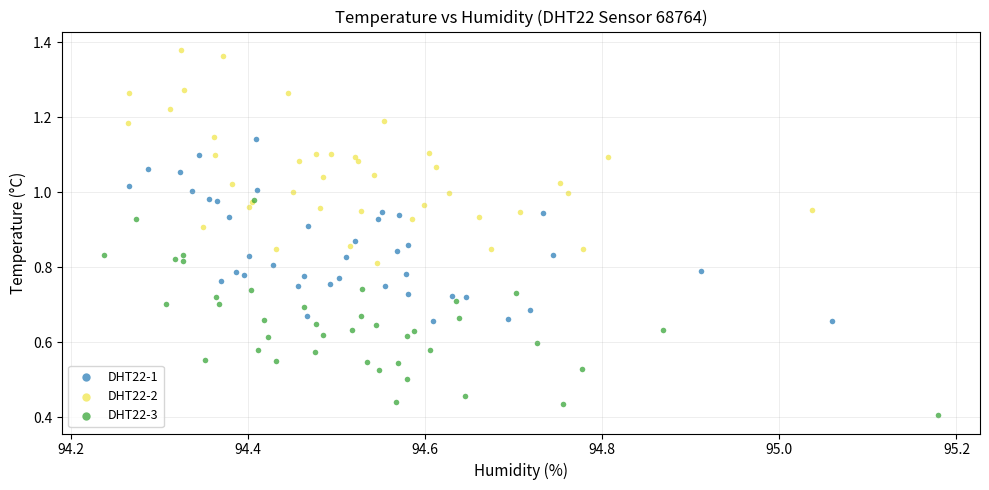

Which series reaches the maximum Y coordinate?

DHT22-2